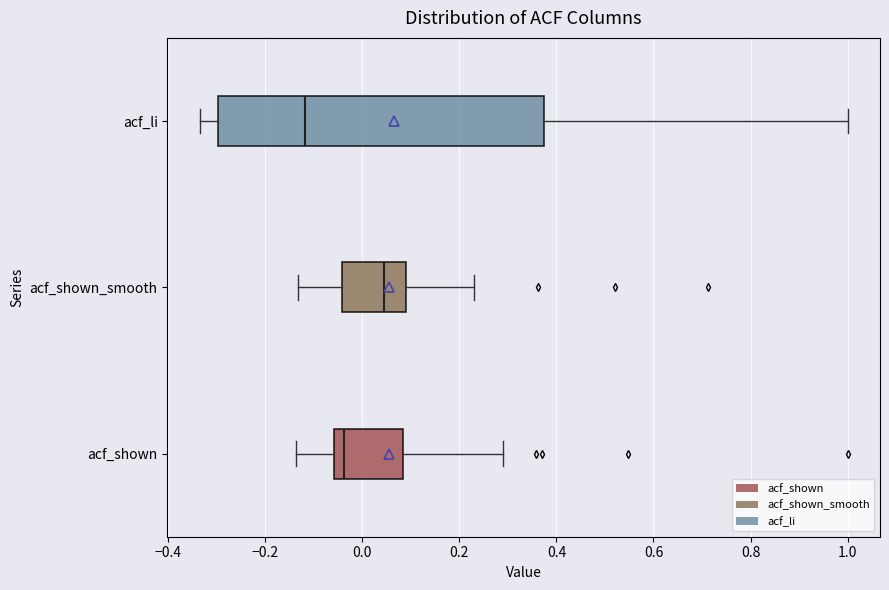

Where does the right whisker of the box for acf_shown end on the x-axis? The values are not printed on the chart, so give them approximately, as read against the axis.

0.30